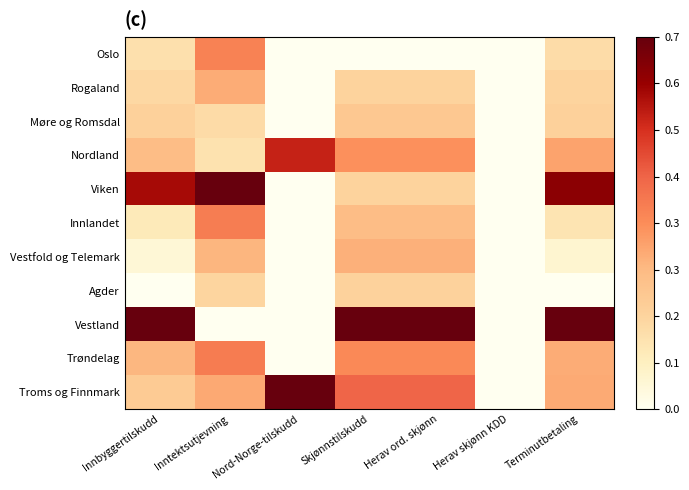

How many series are shown in this chart?

11